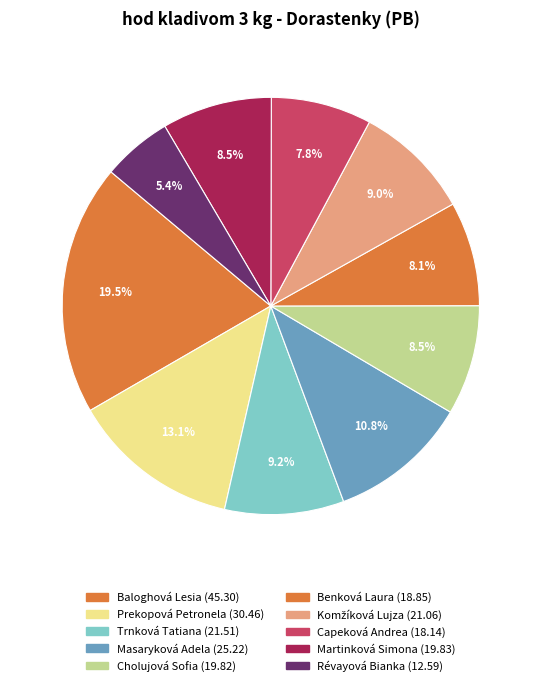

What portion of the pie excludes Capeková Andrea?

92.2%